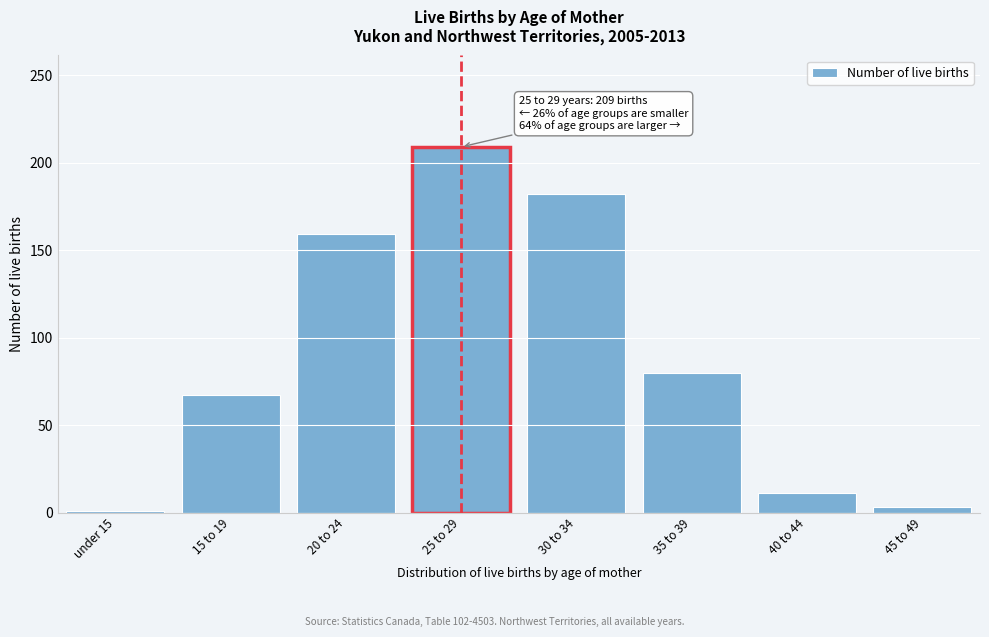

Reading left to right, what are all the values shown in this chart?

under 15=1	15 to 19=67	20 to 24=159	25 to 29=209	30 to 34=182	35 to 39=80	40 to 44=11	45 to 49=3